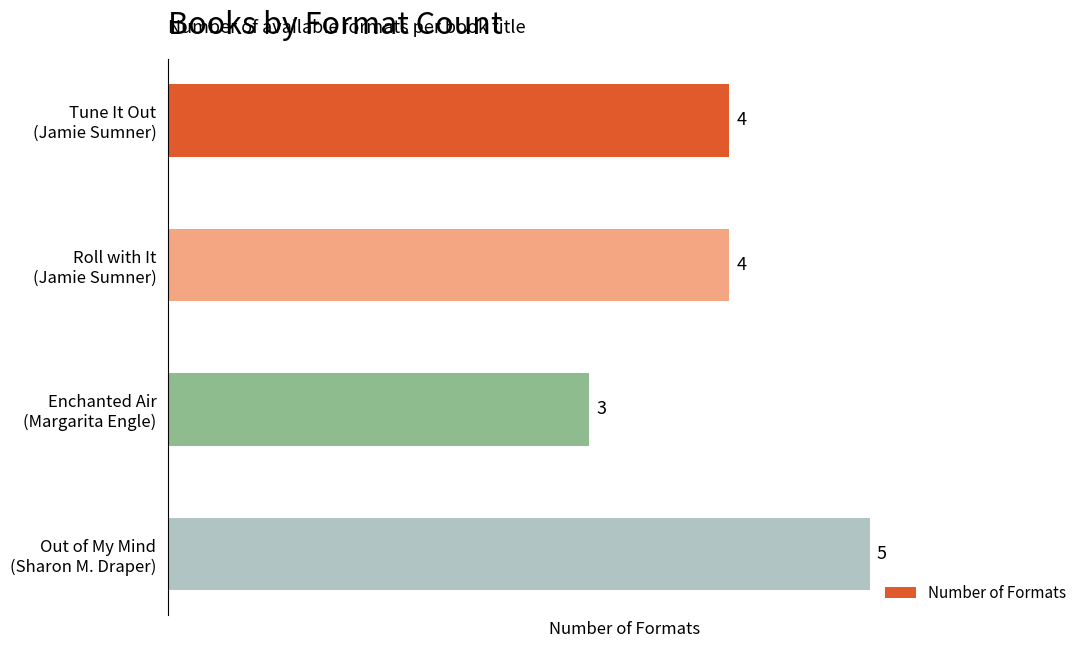

What is the average value?

4